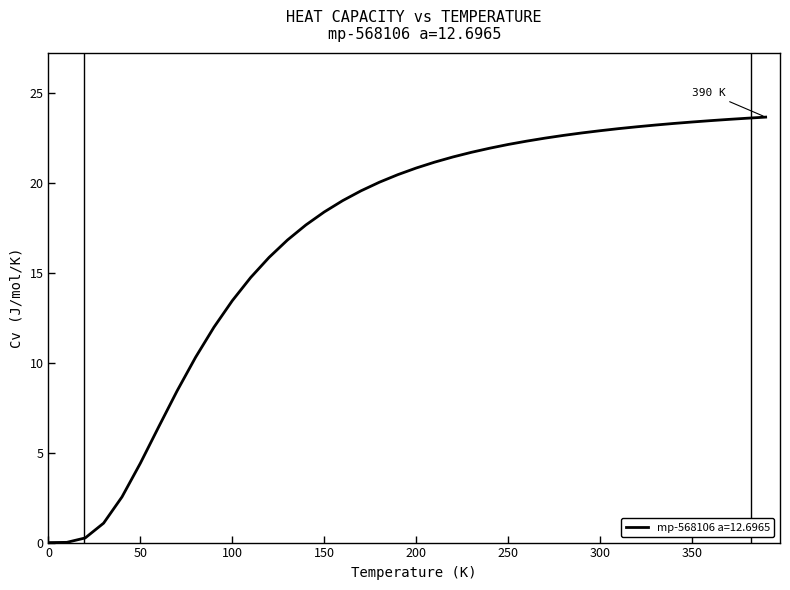

What is the maximum value shown in the chart?

23.7